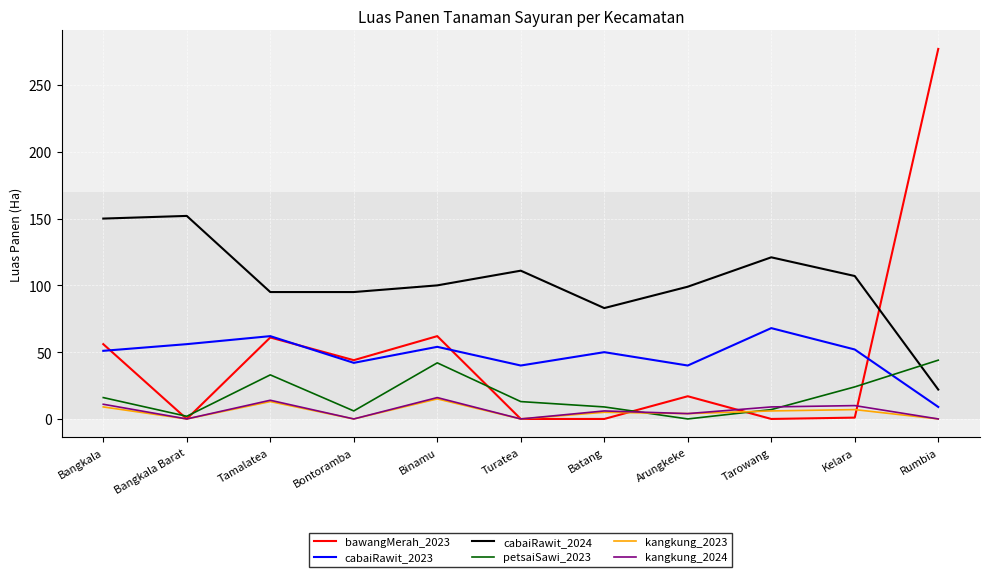

At which category does kangkung_2023 reach its first local peak?

Tamalatea